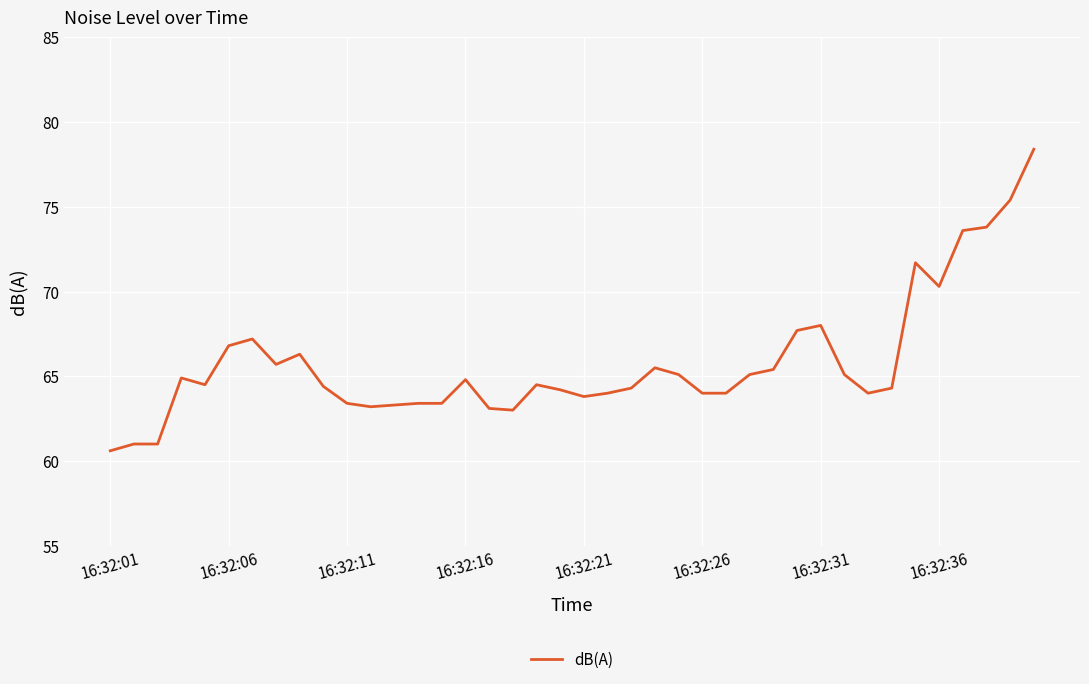

What is the difference between the maximum and minimum values?

17.8